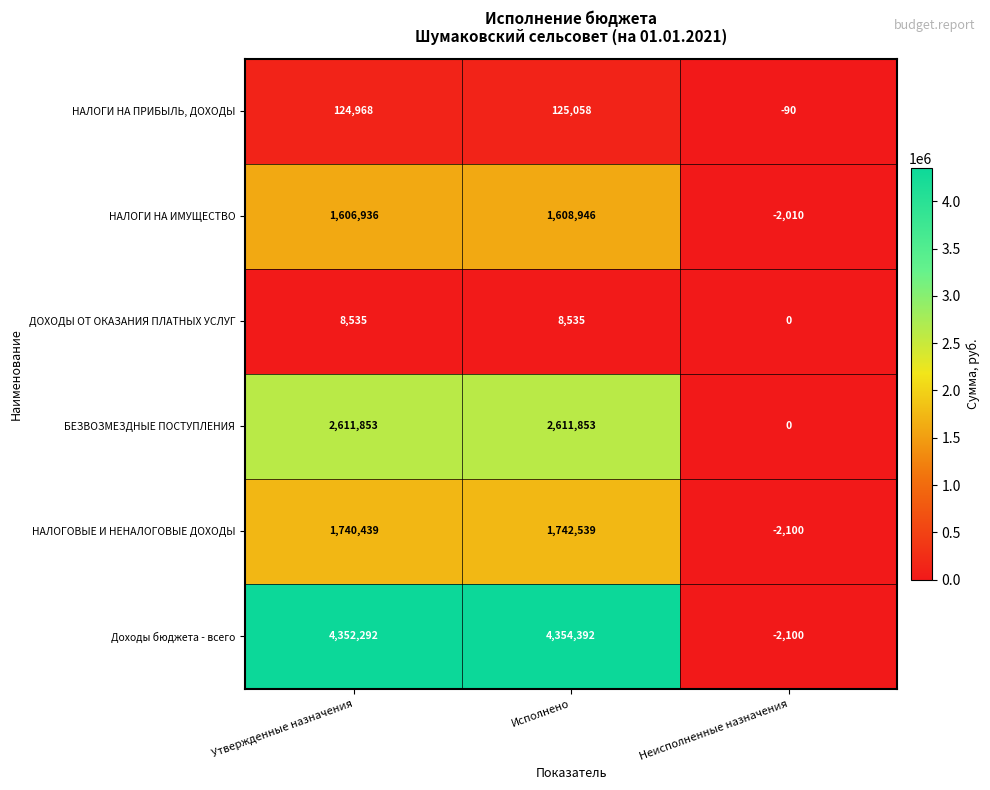

How many series are shown in this chart?

6